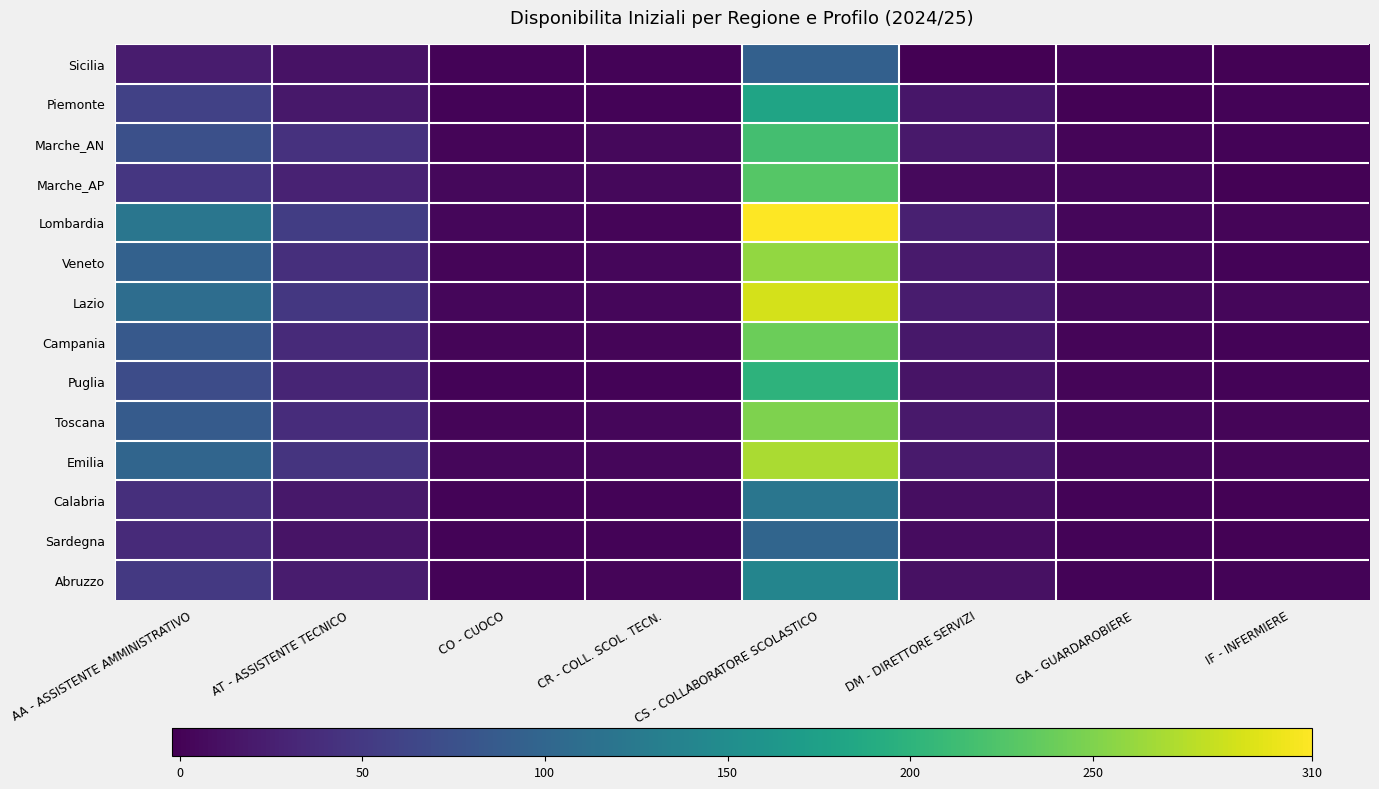

Reading left to right, what are all the values shown in this chart?

Sicilia: AA - ASSISTENTE AMMINISTRATIVO=22	AT - ASSISTENTE TECNICO=13	CO - CUOCO=1	CR - COLL. SCOL. TECN.=1	CS - COLLABORATORE SCOLASTICO=94	DM - DIRETTORE SERVIZI=-2	GA - GUARDAROBIERE=1	IF - INFERMIERE=0
Piemonte: AA - ASSISTENTE AMMINISTRATIVO=58	AT - ASSISTENTE TECNICO=18	CO - CUOCO=1	CR - COLL. SCOL. TECN.=1	CS - COLLABORATORE SCOLASTICO=180	DM - DIRETTORE SERVIZI=17	GA - GUARDAROBIERE=0	IF - INFERMIERE=1
Marche_AN: AA - ASSISTENTE AMMINISTRATIVO=74	AT - ASSISTENTE TECNICO=42	CO - CUOCO=2	CR - COLL. SCOL. TECN.=5	CS - COLLABORATORE SCOLASTICO=217	DM - DIRETTORE SERVIZI=19	GA - GUARDAROBIERE=2	IF - INFERMIERE=1
Marche_AP: AA - ASSISTENTE AMMINISTRATIVO=47	AT - ASSISTENTE TECNICO=28	CO - CUOCO=5	CR - COLL. SCOL. TECN.=5	CS - COLLABORATORE SCOLASTICO=228	DM - DIRETTORE SERVIZI=6	GA - GUARDAROBIERE=3	IF - INFERMIERE=0
Lombardia: AA - ASSISTENTE AMMINISTRATIVO=120	AT - ASSISTENTE TECNICO=55	CO - CUOCO=3	CR - COLL. SCOL. TECN.=2	CS - COLLABORATORE SCOLASTICO=310	DM - DIRETTORE SERVIZI=25	GA - GUARDAROBIERE=4	IF - INFERMIERE=2
Veneto: AA - ASSISTENTE AMMINISTRATIVO=95	AT - ASSISTENTE TECNICO=40	CO - CUOCO=2	CR - COLL. SCOL. TECN.=3	CS - COLLABORATORE SCOLASTICO=260	DM - DIRETTORE SERVIZI=20	GA - GUARDAROBIERE=3	IF - INFERMIERE=1
Lazio: AA - ASSISTENTE AMMINISTRATIVO=110	AT - ASSISTENTE TECNICO=48	CO - CUOCO=4	CR - COLL. SCOL. TECN.=4	CS - COLLABORATORE SCOLASTICO=290	DM - DIRETTORE SERVIZI=22	GA - GUARDAROBIERE=5	IF - INFERMIERE=3
Campania: AA - ASSISTENTE AMMINISTRATIVO=85	AT - ASSISTENTE TECNICO=35	CO - CUOCO=2	CR - COLL. SCOL. TECN.=2	CS - COLLABORATORE SCOLASTICO=240	DM - DIRETTORE SERVIZI=18	GA - GUARDAROBIERE=2	IF - INFERMIERE=1
Puglia: AA - ASSISTENTE AMMINISTRATIVO=70	AT - ASSISTENTE TECNICO=30	CO - CUOCO=1	CR - COLL. SCOL. TECN.=1	CS - COLLABORATORE SCOLASTICO=200	DM - DIRETTORE SERVIZI=15	GA - GUARDAROBIERE=2	IF - INFERMIERE=1
Toscana: AA - ASSISTENTE AMMINISTRATIVO=88	AT - ASSISTENTE TECNICO=38	CO - CUOCO=2	CR - COLL. SCOL. TECN.=3	CS - COLLABORATORE SCOLASTICO=250	DM - DIRETTORE SERVIZI=19	GA - GUARDAROBIERE=3	IF - INFERMIERE=2
Emilia: AA - ASSISTENTE AMMINISTRATIVO=100	AT - ASSISTENTE TECNICO=45	CO - CUOCO=3	CR - COLL. SCOL. TECN.=3	CS - COLLABORATORE SCOLASTICO=270	DM - DIRETTORE SERVIZI=21	GA - GUARDAROBIERE=4	IF - INFERMIERE=2
Calabria: AA - ASSISTENTE AMMINISTRATIVO=40	AT - ASSISTENTE TECNICO=18	CO - CUOCO=1	CR - COLL. SCOL. TECN.=1	CS - COLLABORATORE SCOLASTICO=120	DM - DIRETTORE SERVIZI=10	GA - GUARDAROBIERE=1	IF - INFERMIERE=0
Sardegna: AA - ASSISTENTE AMMINISTRATIVO=35	AT - ASSISTENTE TECNICO=15	CO - CUOCO=1	CR - COLL. SCOL. TECN.=1	CS - COLLABORATORE SCOLASTICO=100	DM - DIRETTORE SERVIZI=8	GA - GUARDAROBIERE=1	IF - INFERMIERE=0
Abruzzo: AA - ASSISTENTE AMMINISTRATIVO=50	AT - ASSISTENTE TECNICO=22	CO - CUOCO=1	CR - COLL. SCOL. TECN.=2	CS - COLLABORATORE SCOLASTICO=140	DM - DIRETTORE SERVIZI=12	GA - GUARDAROBIERE=1	IF - INFERMIERE=1